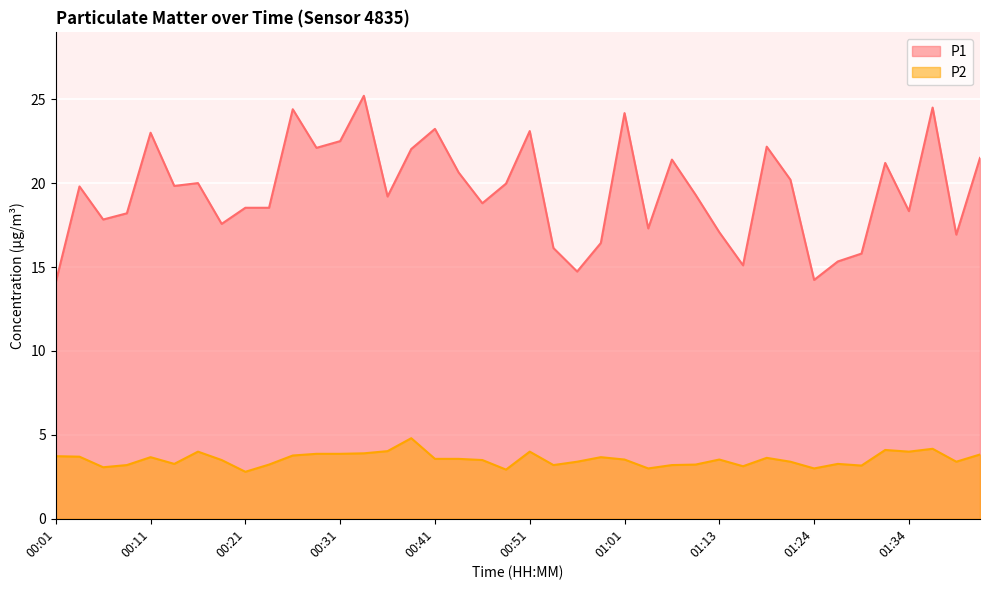

What is the difference between the maximum and minimum values in the P1 series?

11.1